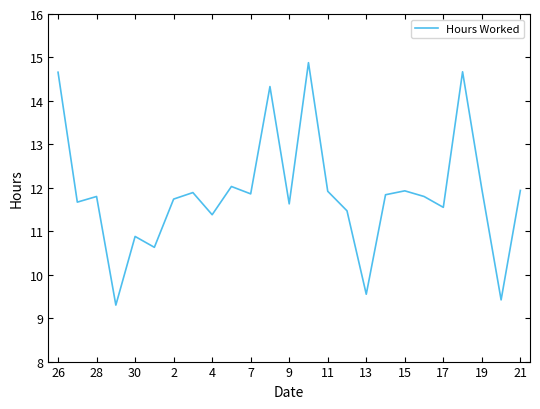

What is the difference between the maximum and minimum values?

5.6